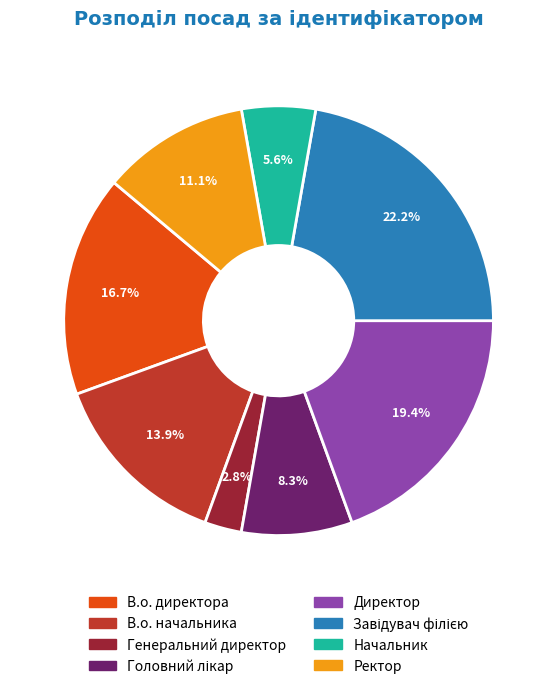

Which has a higher value, В.о. начальника or Директор?

Директор